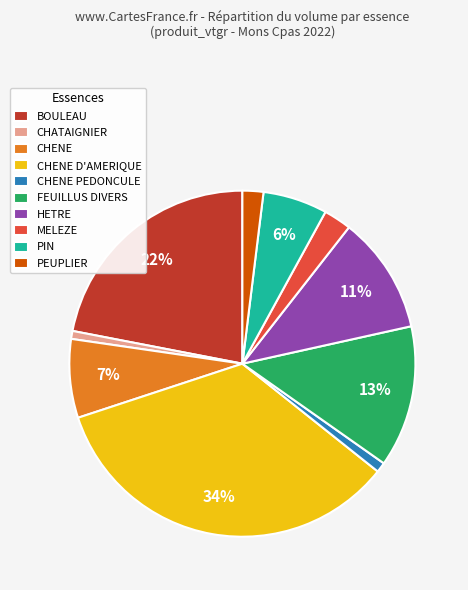

Is there a majority slice in this chart?

No